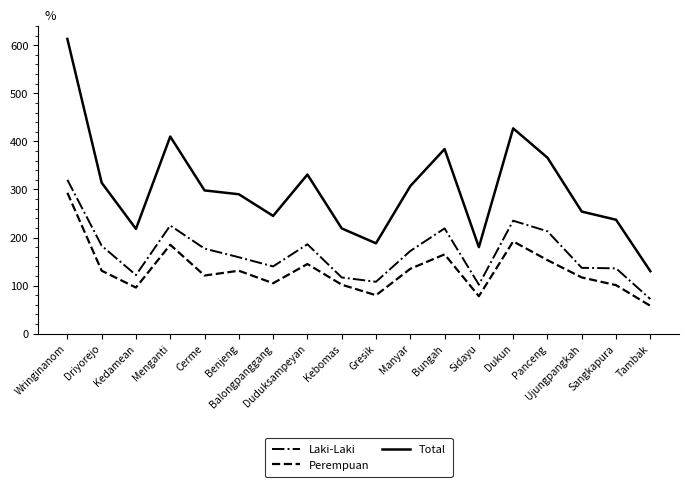

What is the minimum value shown in the chart?

58